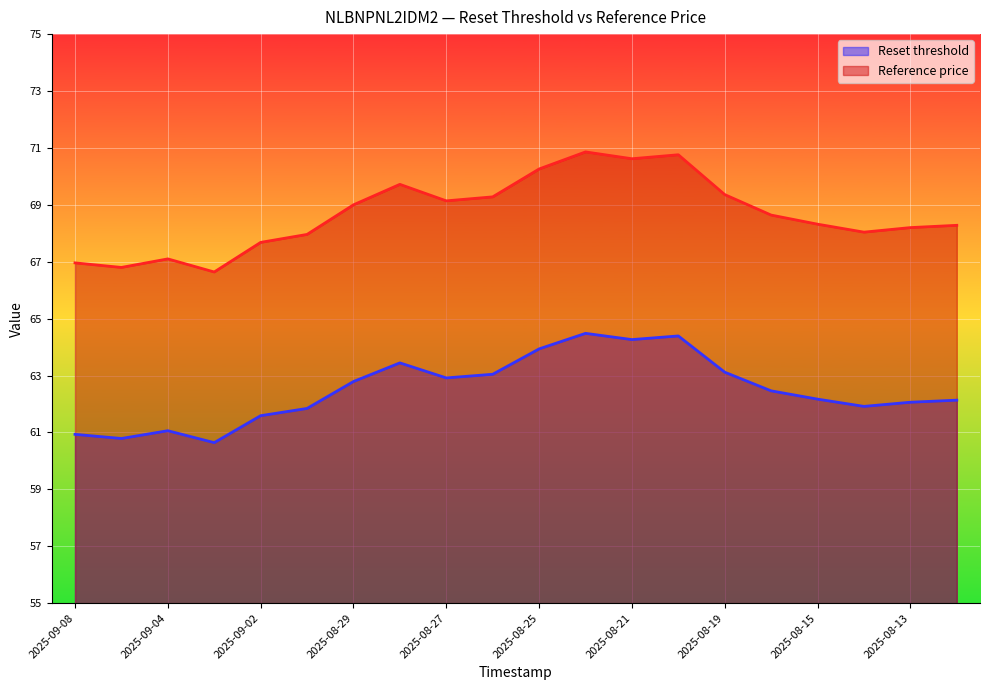

Does the chart display data point markers on the line(s)?

No